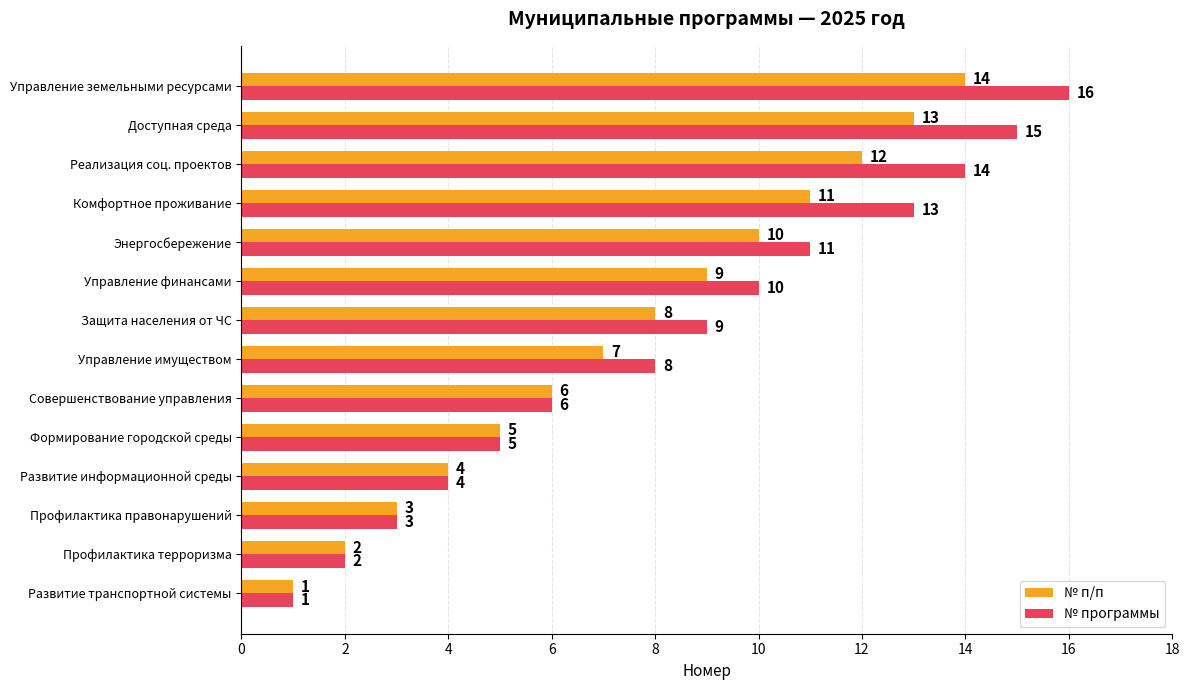

What value does the № п/п series have at Защита населения от ЧС, to the nearest 5?

10